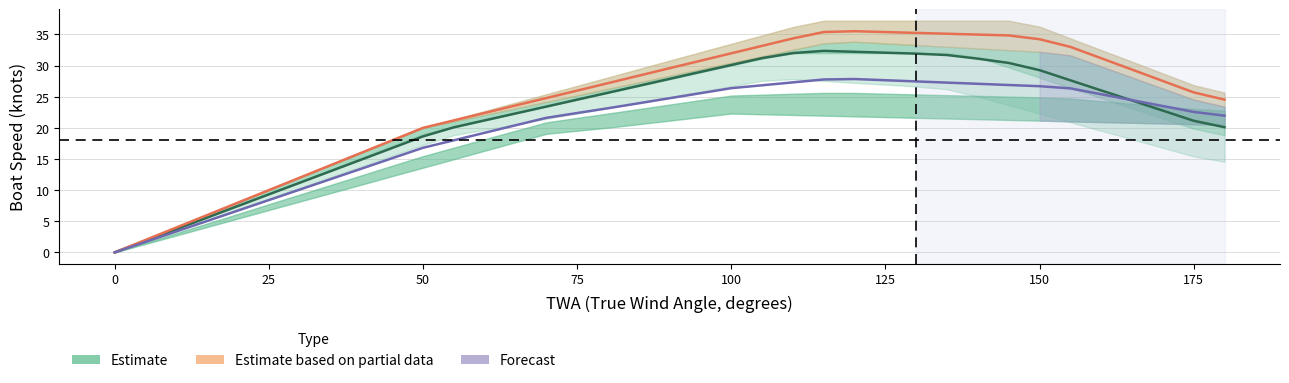

Is the value of Forecast at 19 greater than the value of Estimate at 28?

No